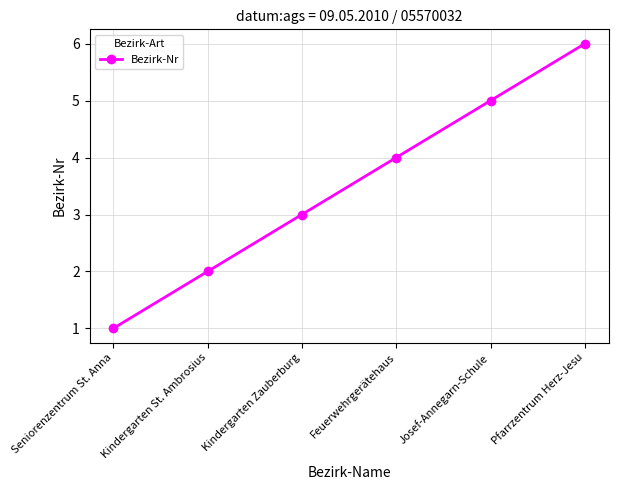

Which label corresponds to the largest value in the chart?

Pfarrzentrum Herz-Jesu